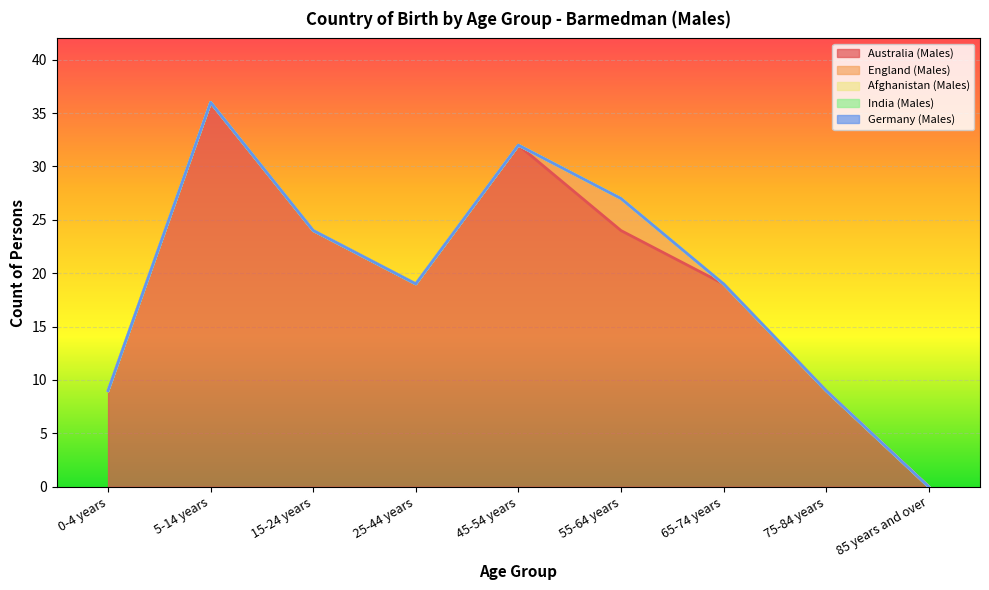

At which label is Australia (Males) closest to 18?

25-44 years